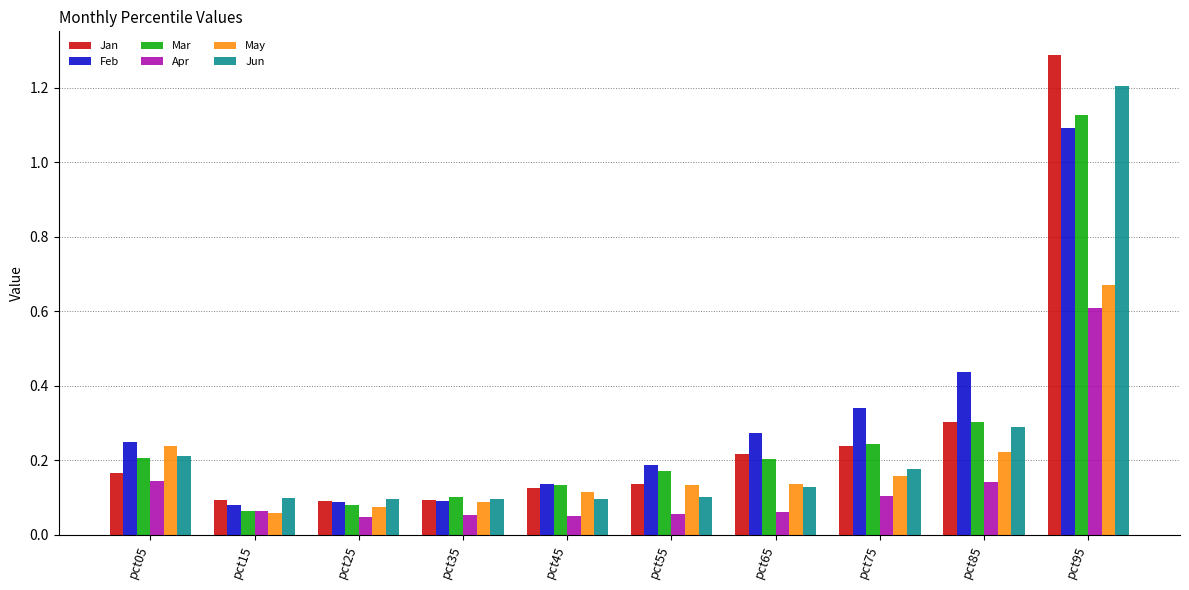

What is the sum of all Jun values?

2.5